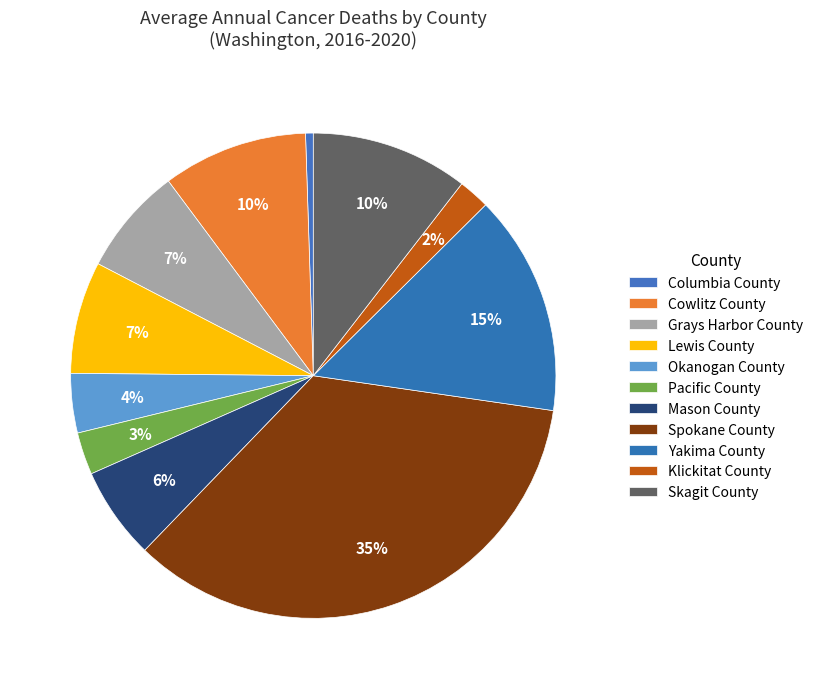

Rank the categories by value from highest to lowest.

Spokane County, Yakima County, Skagit County, Cowlitz County, Lewis County, Grays Harbor County, Mason County, Okanogan County, Pacific County, Klickitat County, Columbia County